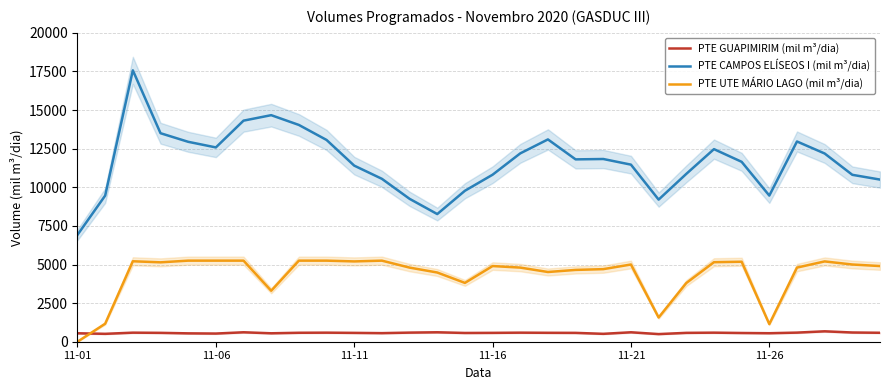

How many intersections are there between PTE UTE MÁRIO LAGO (mil m³/dia) and PTE GUAPIMIRIM (mil m³/dia)?

1